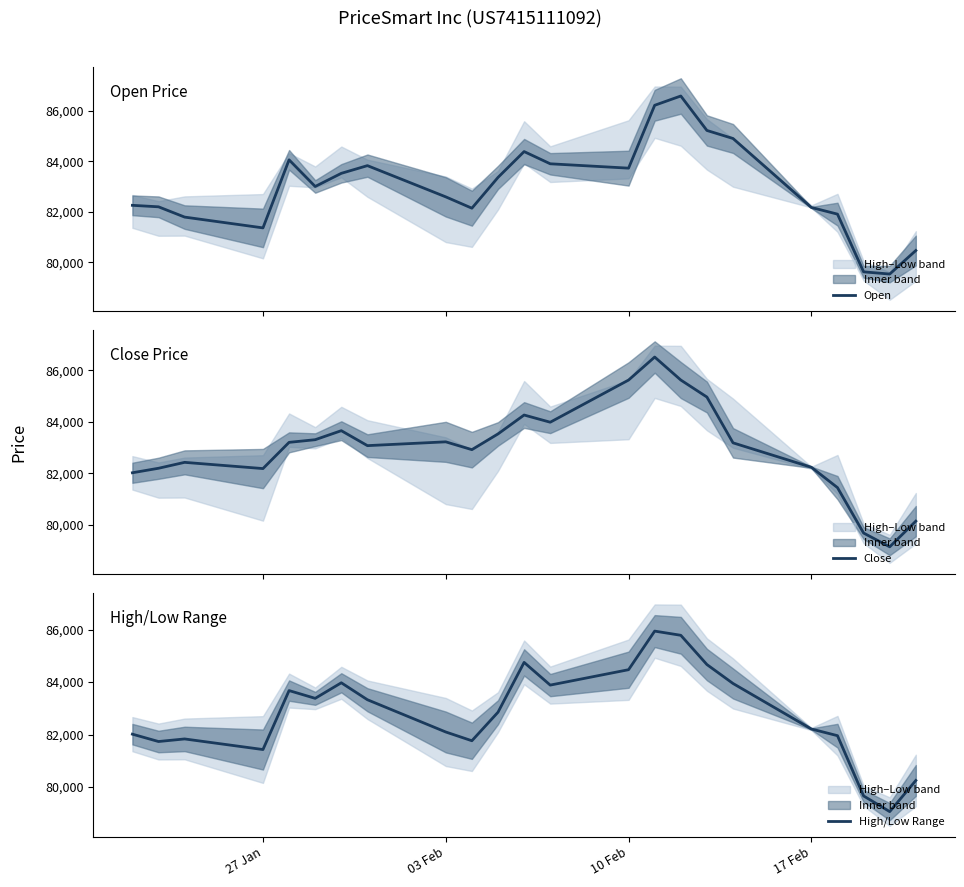

How many lines are shown in the chart?

3